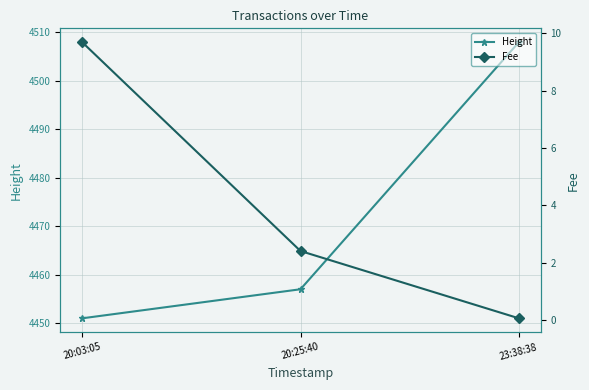

The value of Fee at 23:38:38 is 0.0. True or false?

False